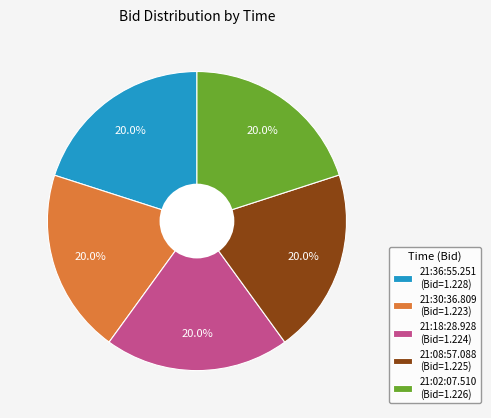

What is the ratio of the value at 21:18:28.928 to the value at 21:30:36.809?

1.0